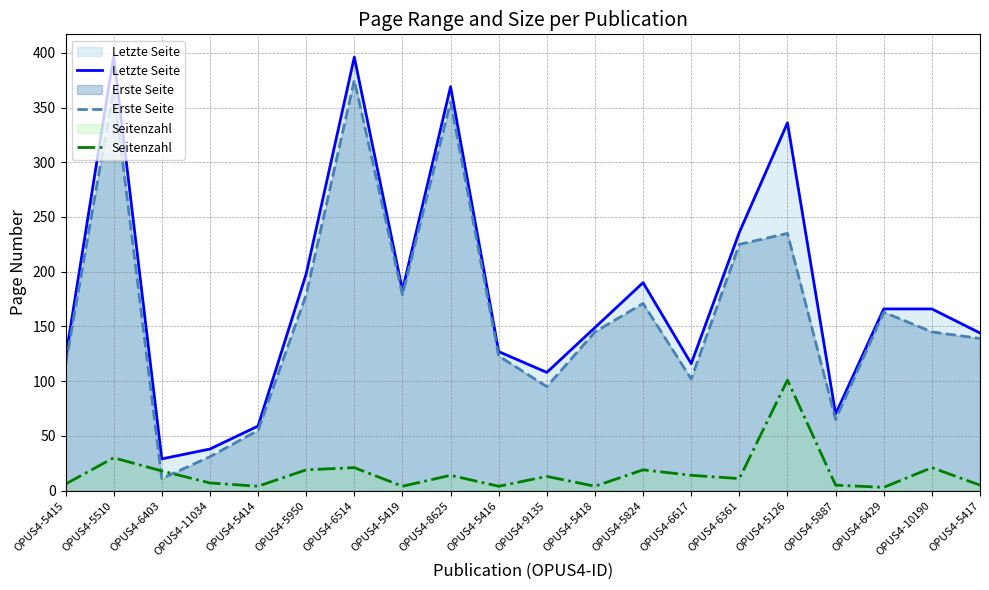

Is the value of Seitenzahl at OPUS4-5417 greater than the value of Letzte Seite at OPUS4-6361?

No